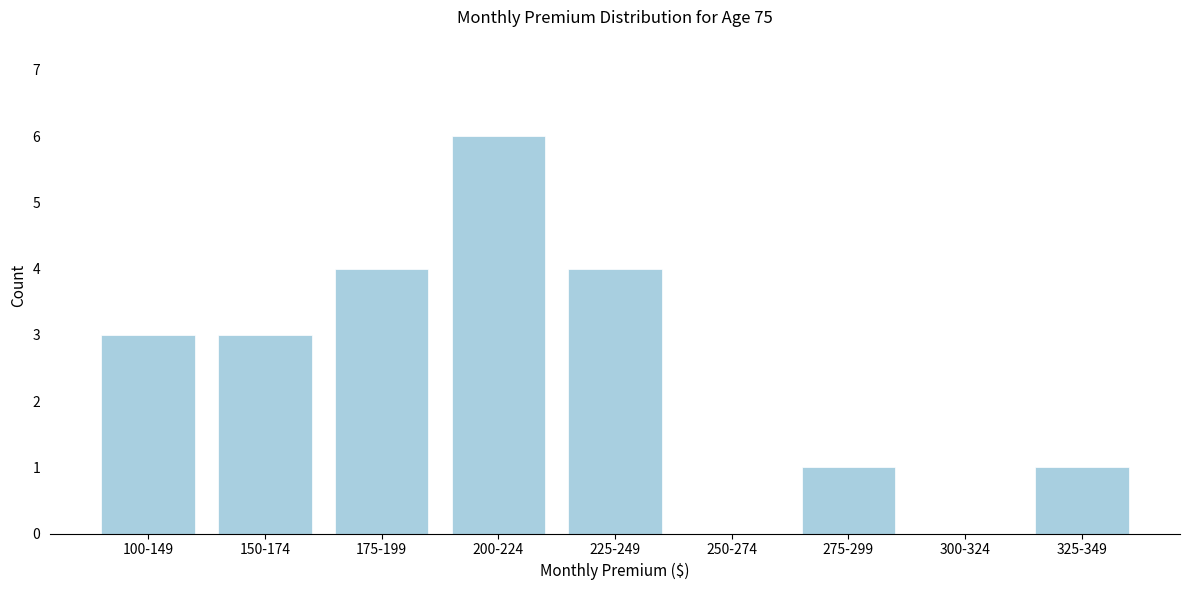

Reading left to right, what are all the values shown in this chart?

100-149=3	150-174=3	175-199=4	200-224=6	225-249=4	250-274=0	275-299=1	300-324=0	325-349=1